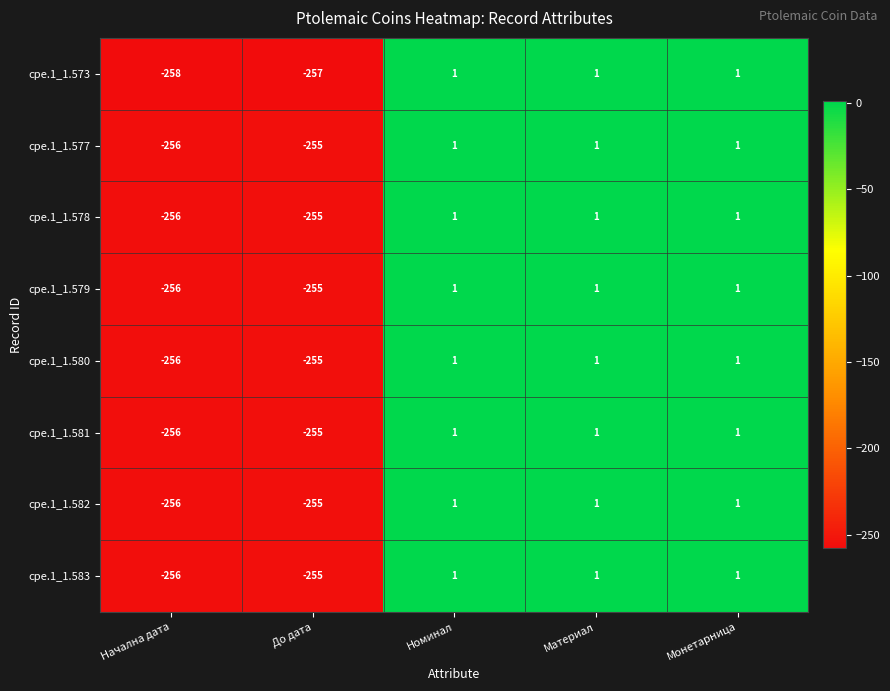

What is the lowest value of the cpe.1_1.581 series?

-256